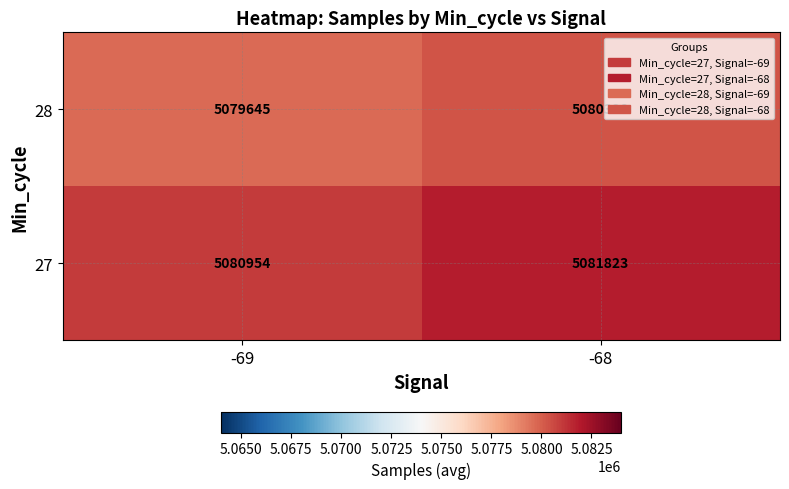

What is the total value across all series at -68?

10162151